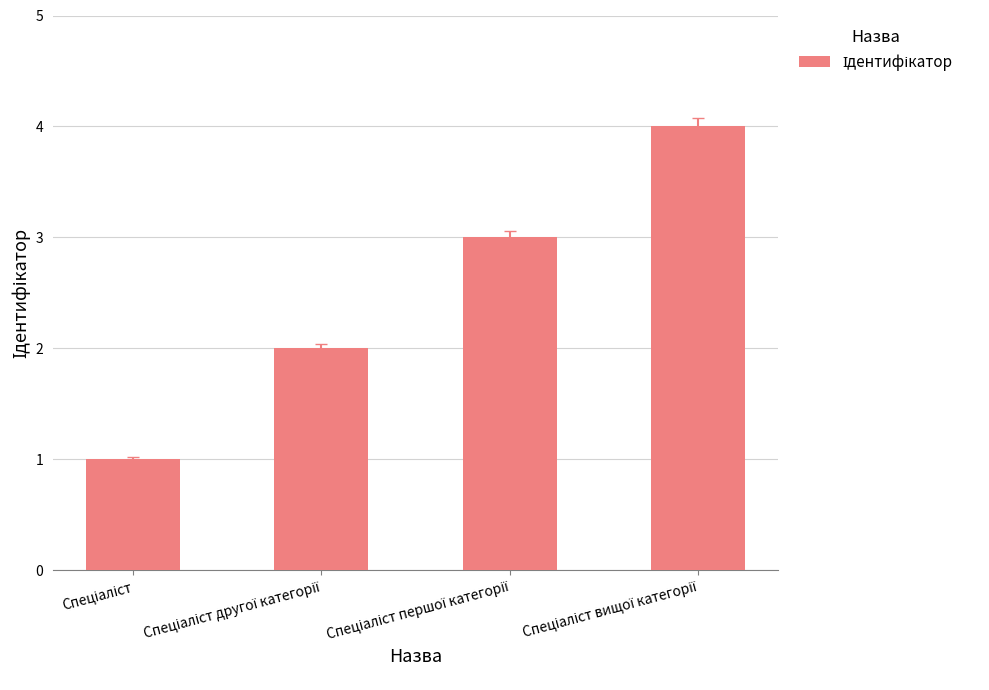

What is the sum of all values?

10